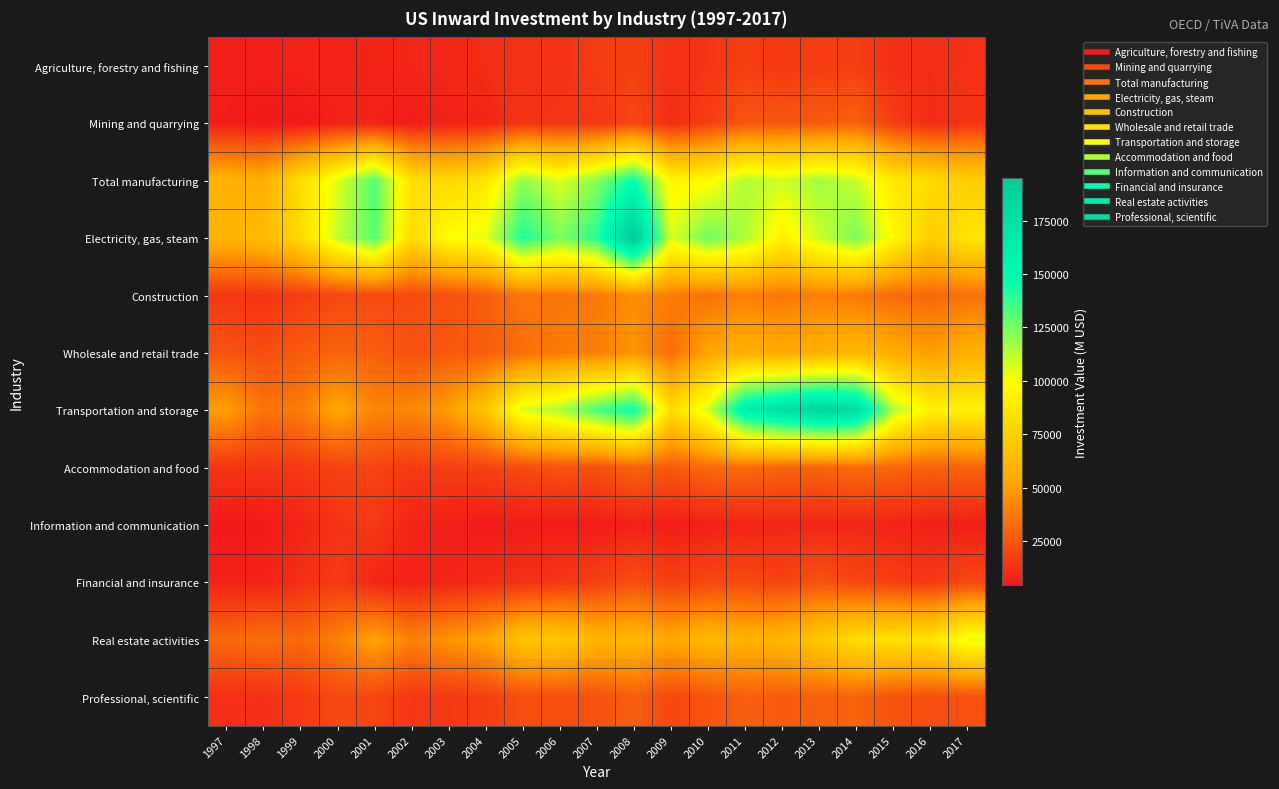

At 2016, list the series in order from largest to smallest.

Transportation and storage, Real estate activities, Total manufacturing, Electricity, gas, steam, Wholesale and retail trade, Construction, Accommodation and food, Professional, scientific, Financial and insurance, Agriculture, forestry and fishing, Mining and quarrying, Information and communication